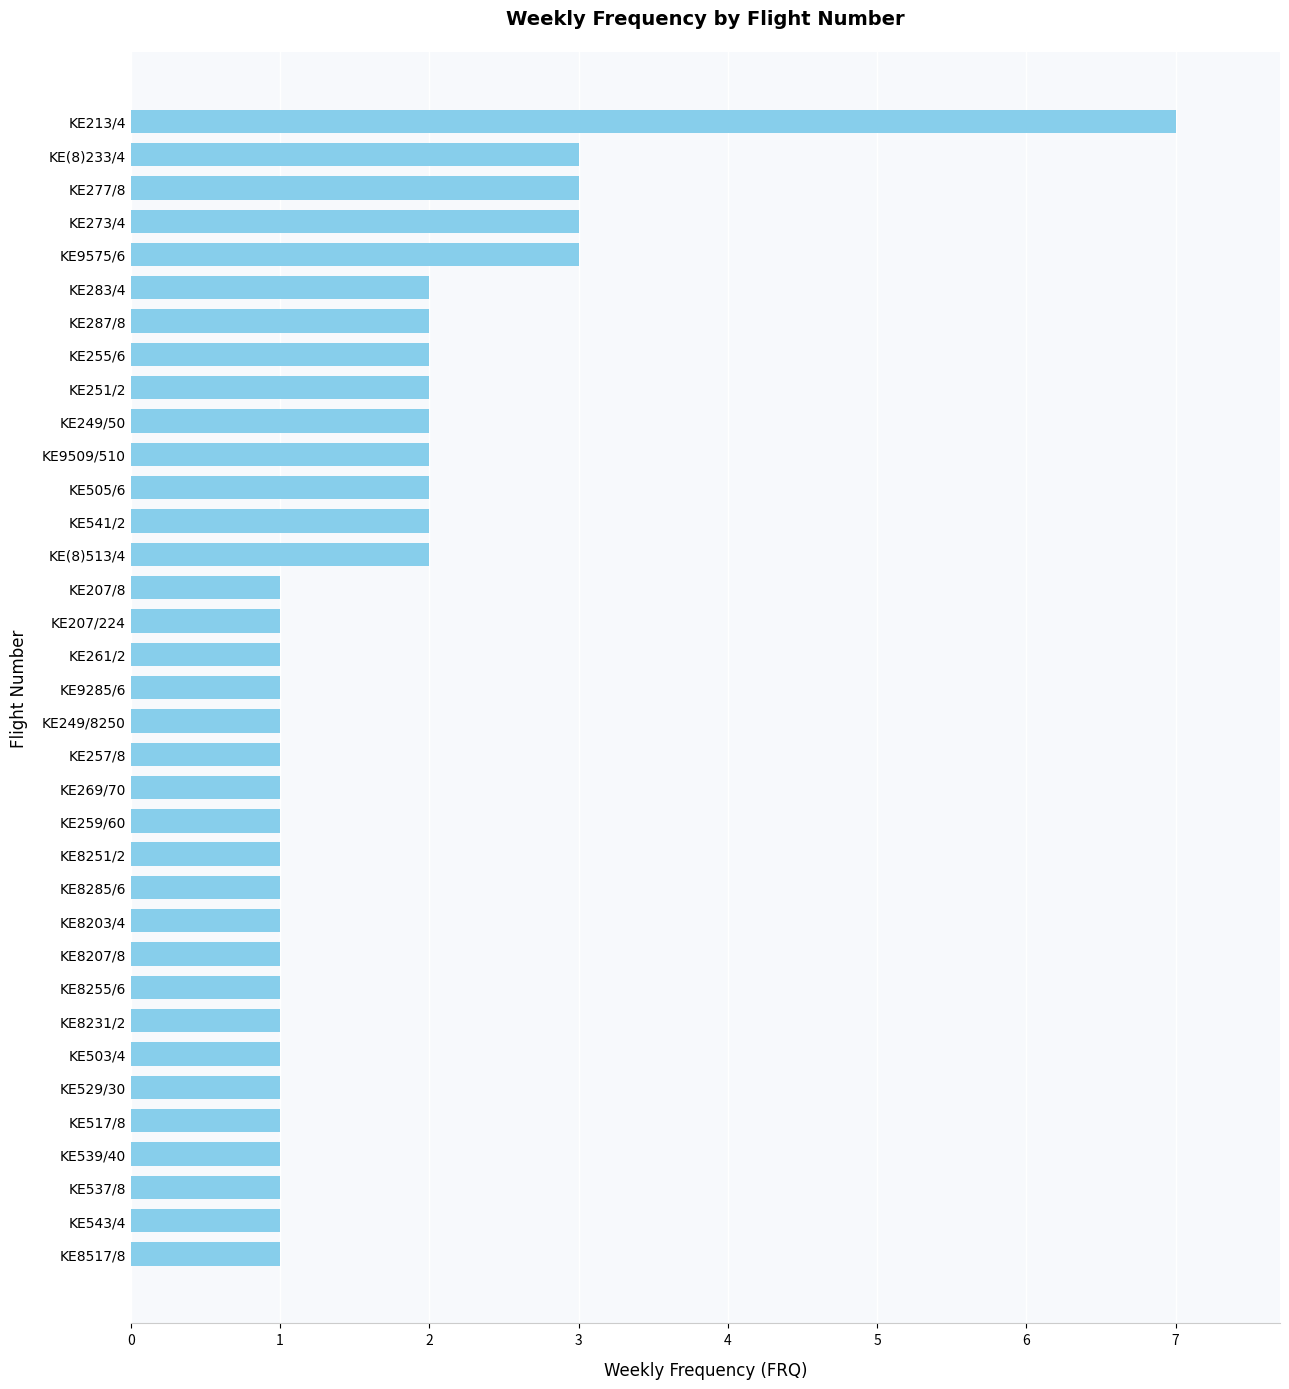

Are the bars grouped side by side (vs. stacked)?

No